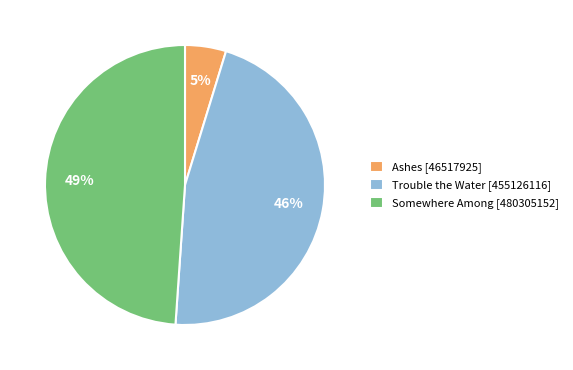

Count the number of slices in the pie.

3